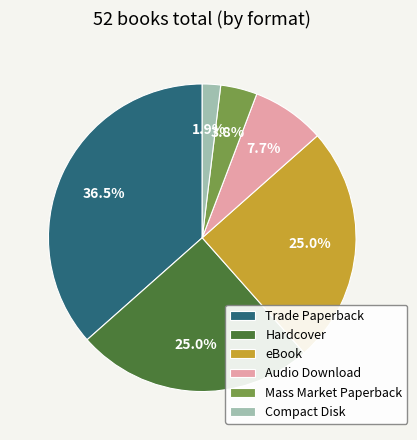

To the nearest percent, what is the difference between the Trade Paperback and Compact Disk slice percentages?

35%